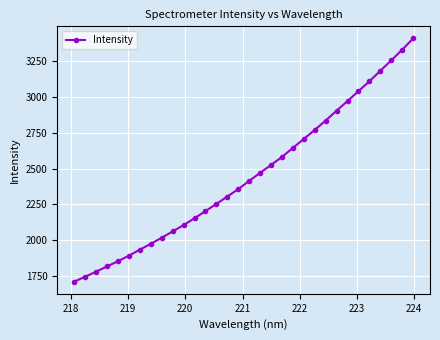

What is the minimum value shown in the chart?

1710.0